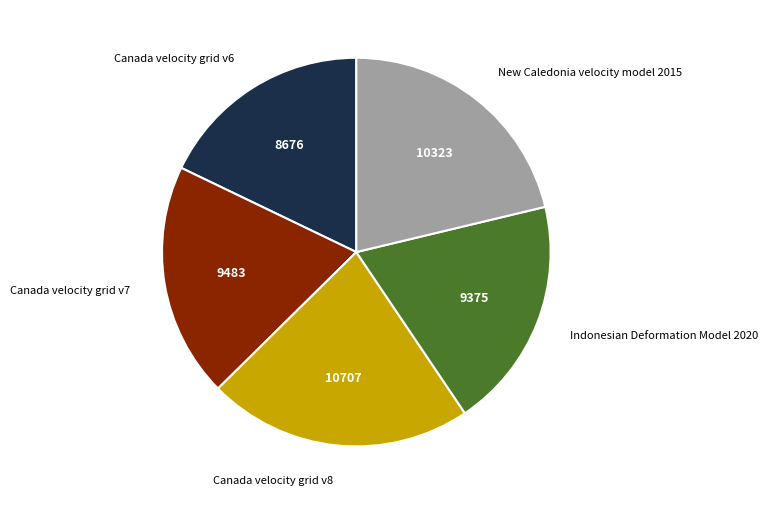

Does any single category account for the majority?

No